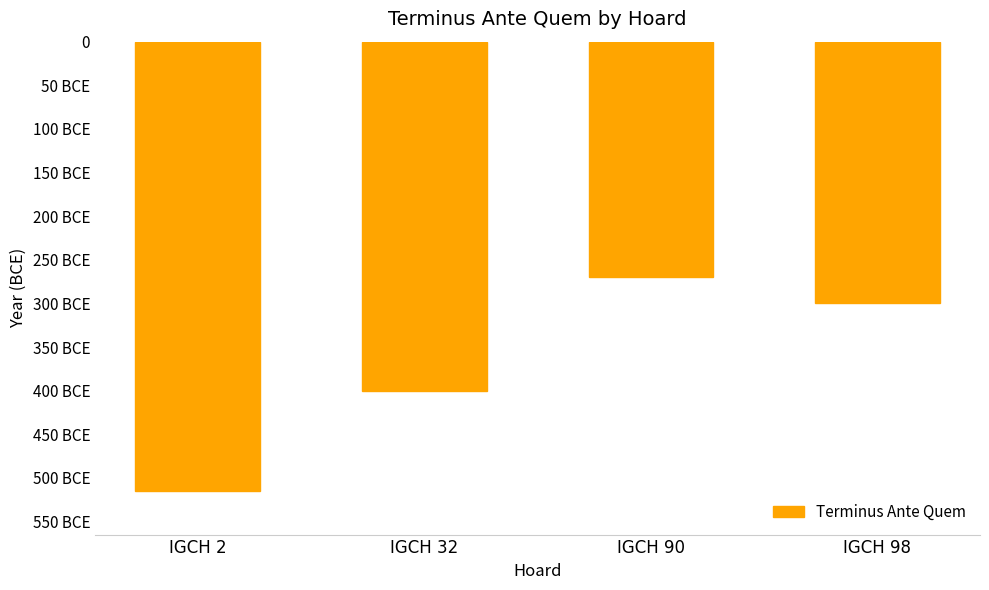

True or false: the data shows -400 at IGCH 32.

True